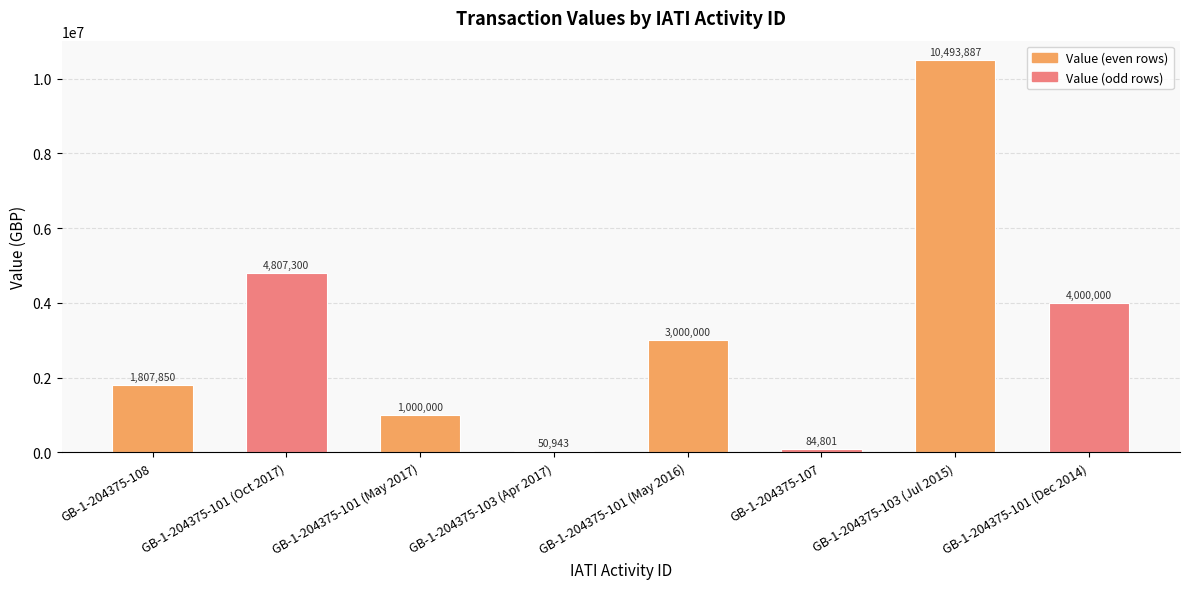

What is the change in value from GB-1-204375-103 (Jul 2015) to GB-1-204375-101 (Dec 2014)?

-6493887